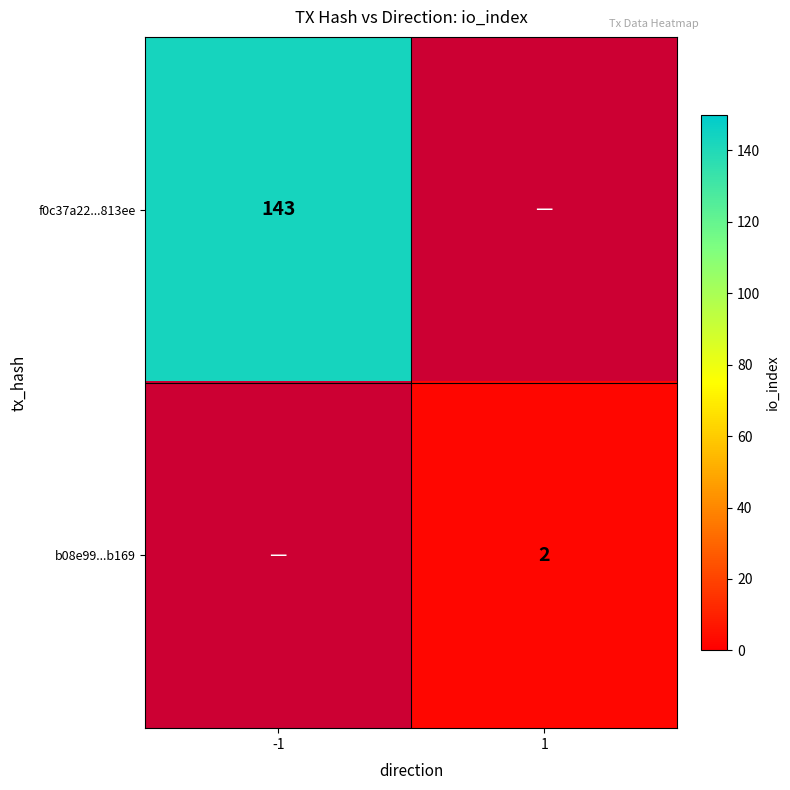

Is it true that f0c37a22...813ee equals 143 at -1?

True